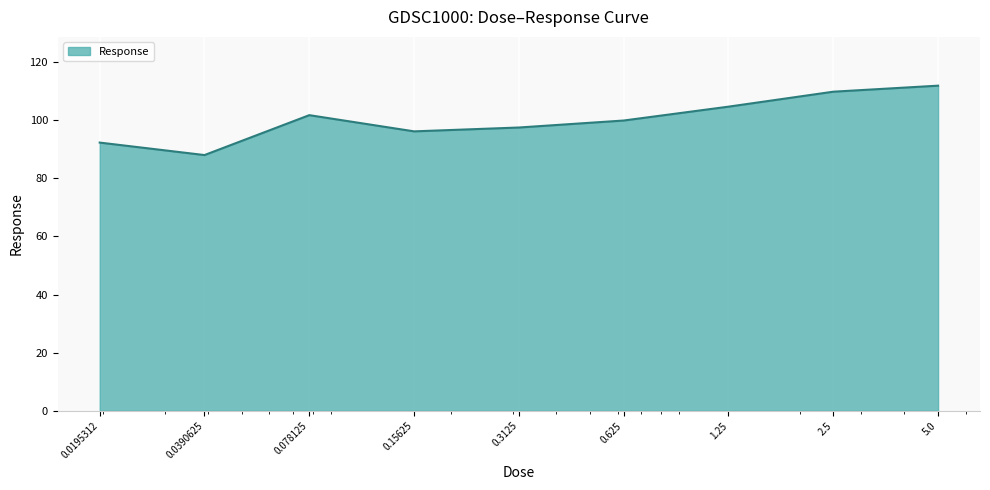

What is the greatest value displayed?

111.9